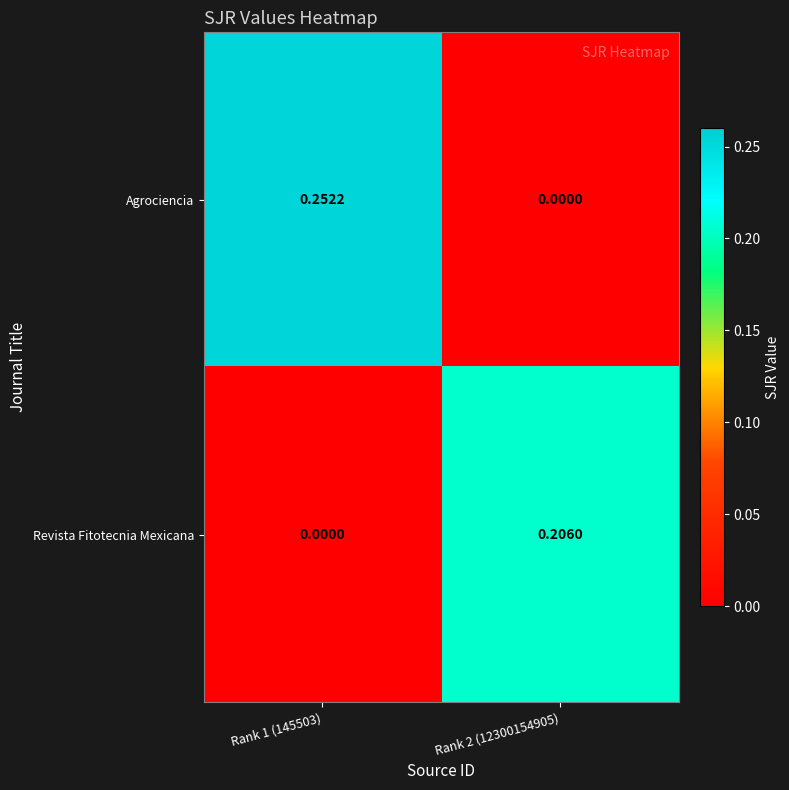

Which series has the widest spread of values?

Agrociencia